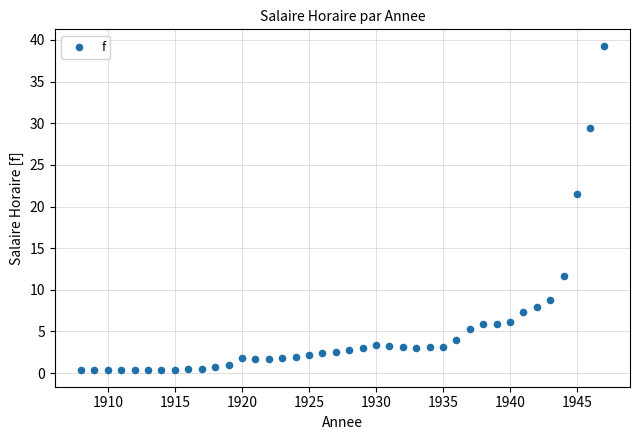

What Y value in the scatter plot is closest to 19?

21.5